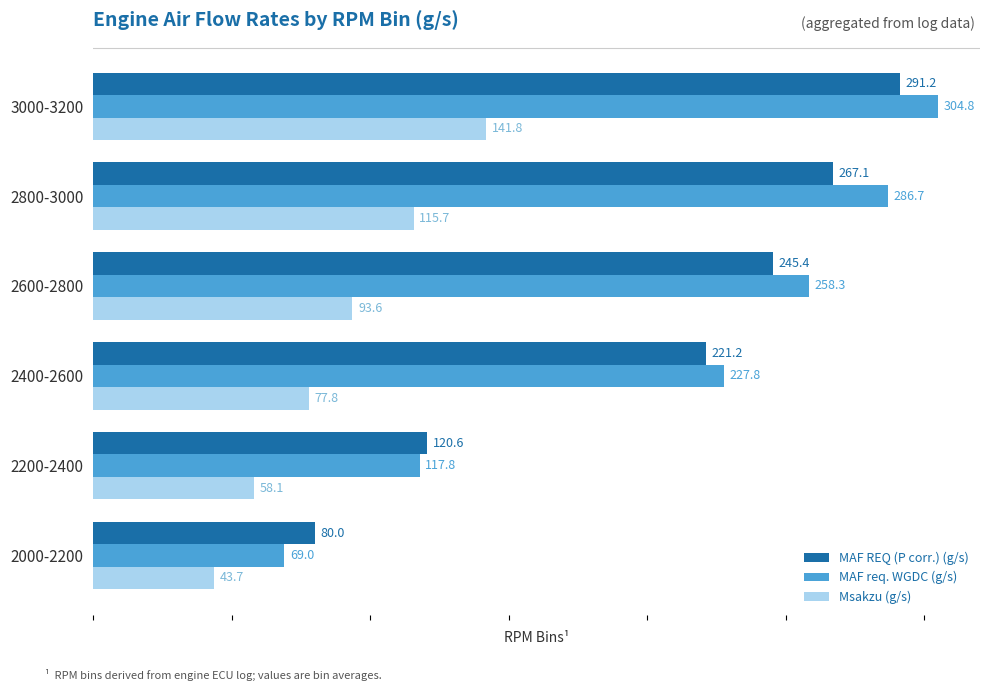

The value of MAF req. WGDC (g/s) at 2000-2200 is 18.9. True or false?

False